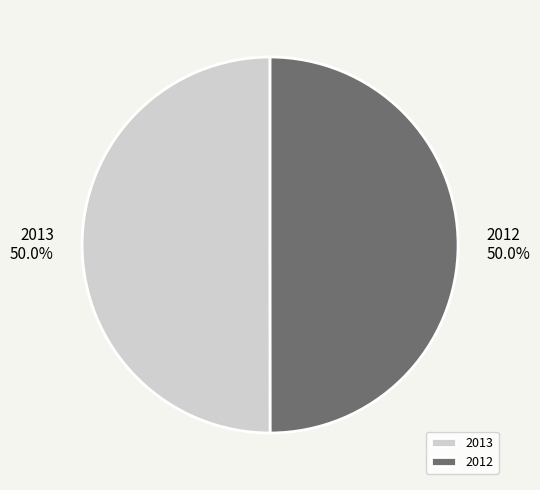

How much of the chart is everything except 2012?

50.0%